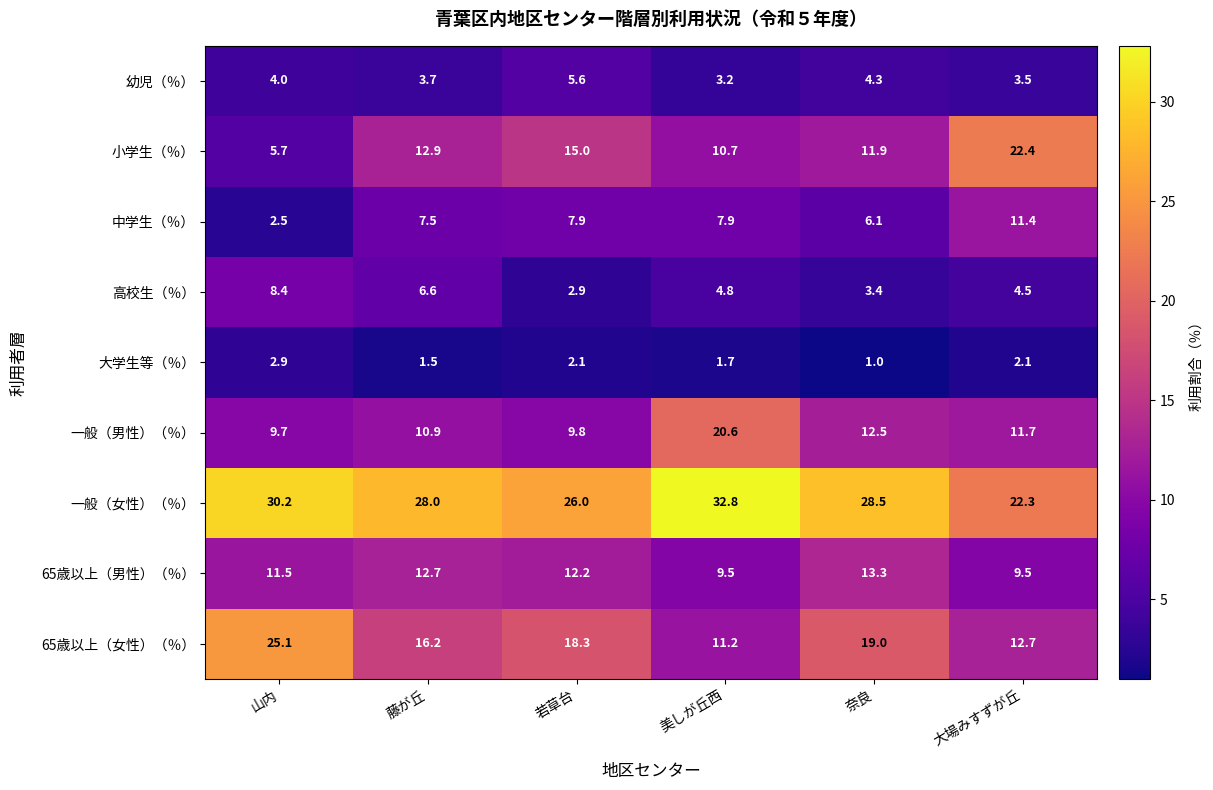

At which label does 中学生（％） first exceed 7?

藤が丘